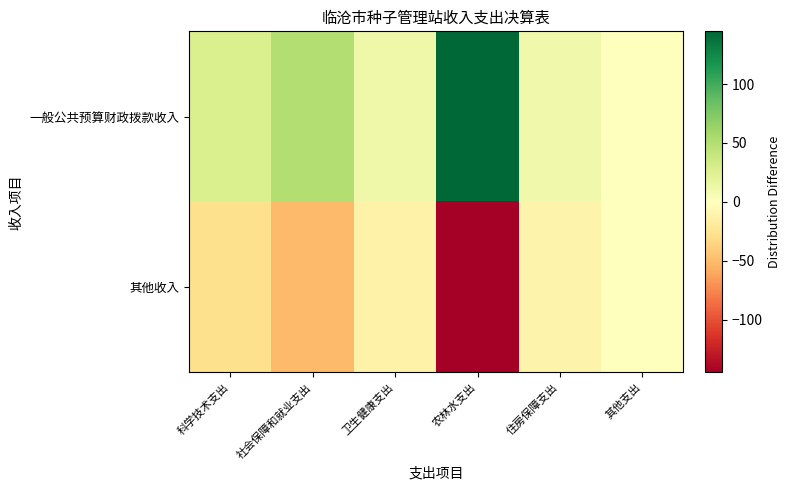

Reading right to left, transcribe all the data shown in this chart.

一般公共预算财政拨款收入: 其他支出=0.0	住房保障支出=11.0	农林水支出=144.8	卫生健康支出=12.2	社会保障和就业支出=50.2	科学技术支出=27.9
其他收入: 其他支出=-0.0	住房保障支出=-11.0	农林水支出=-144.8	卫生健康支出=-12.2	社会保障和就业支出=-50.2	科学技术支出=-27.9